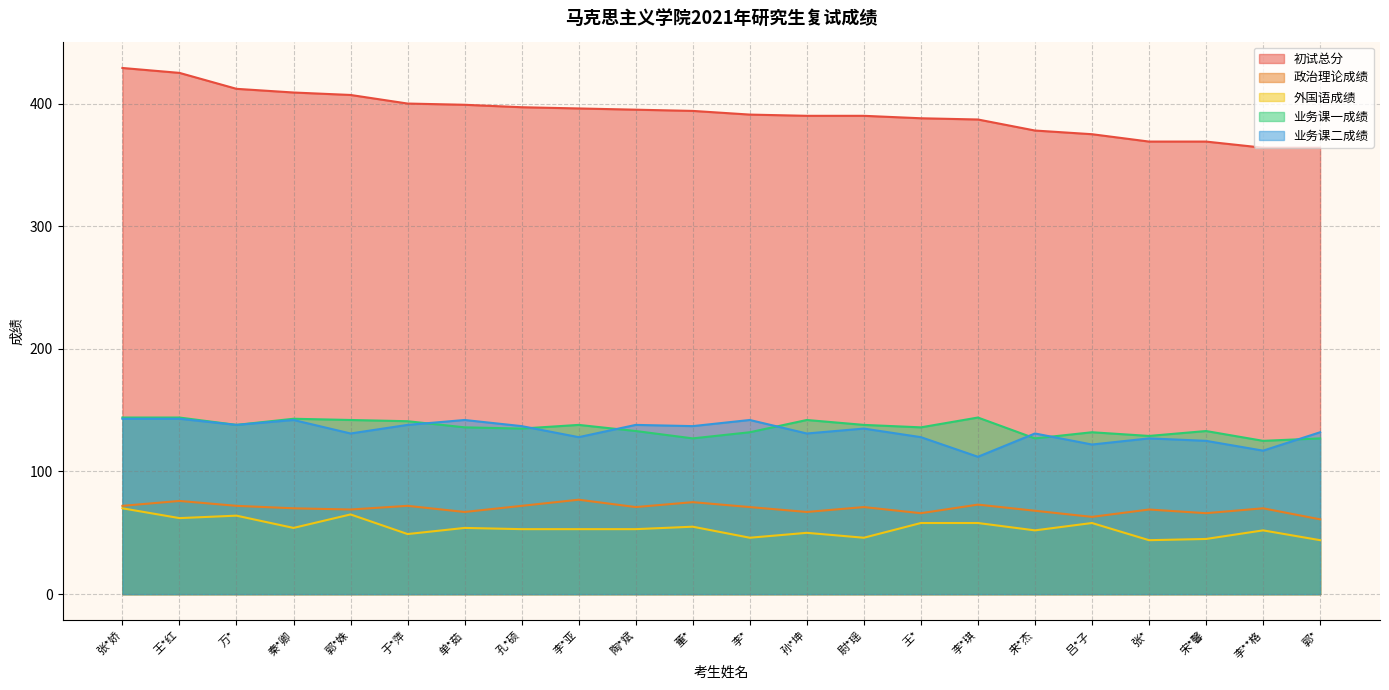

What position from the right is 李*亚?

14